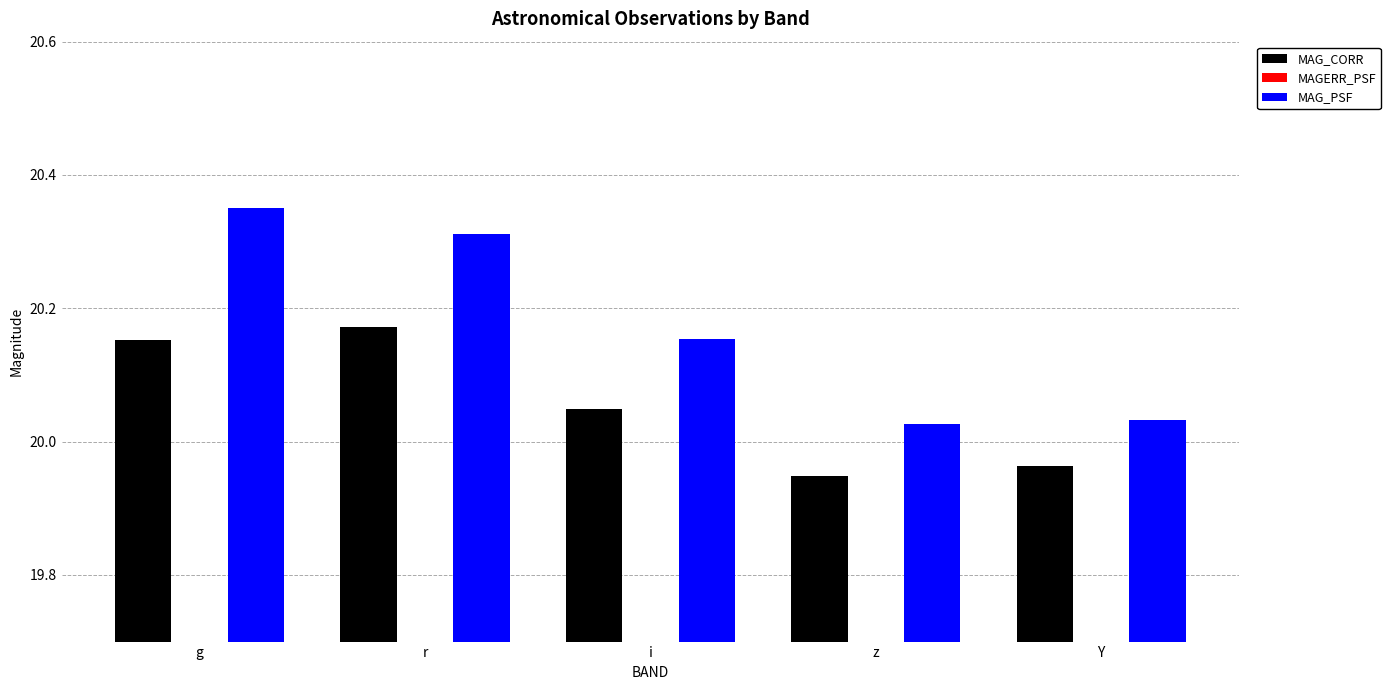

What is the label of the 5th bar from the left?

Y